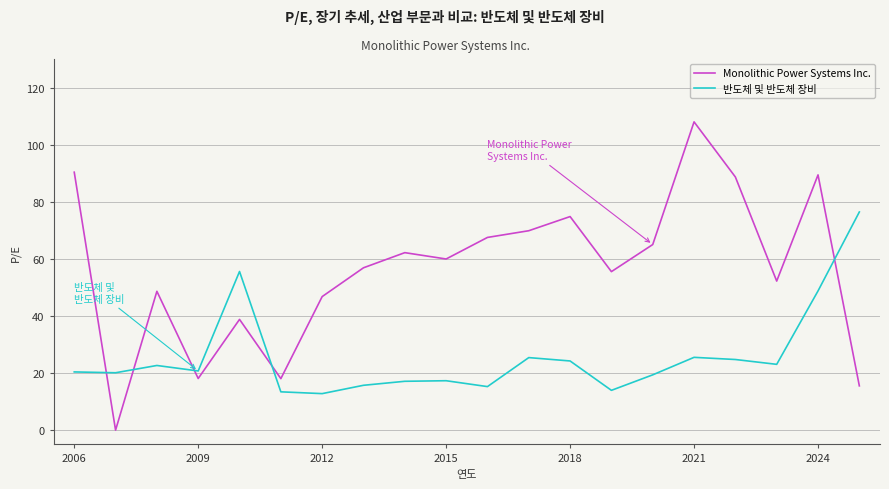

Which series has the largest total across all categories?

Monolithic Power Systems Inc.